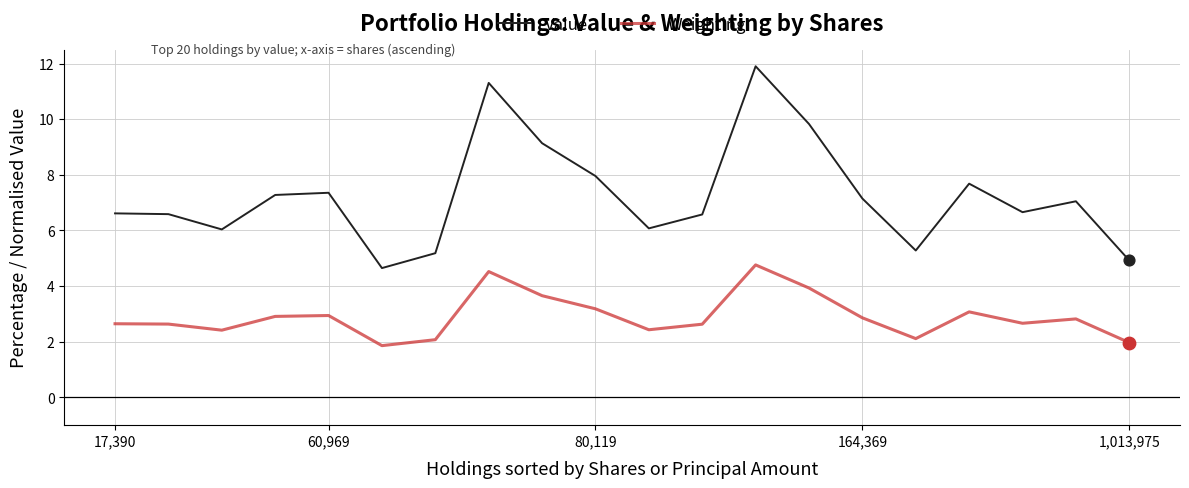

Which series has the widest spread of values?

Value